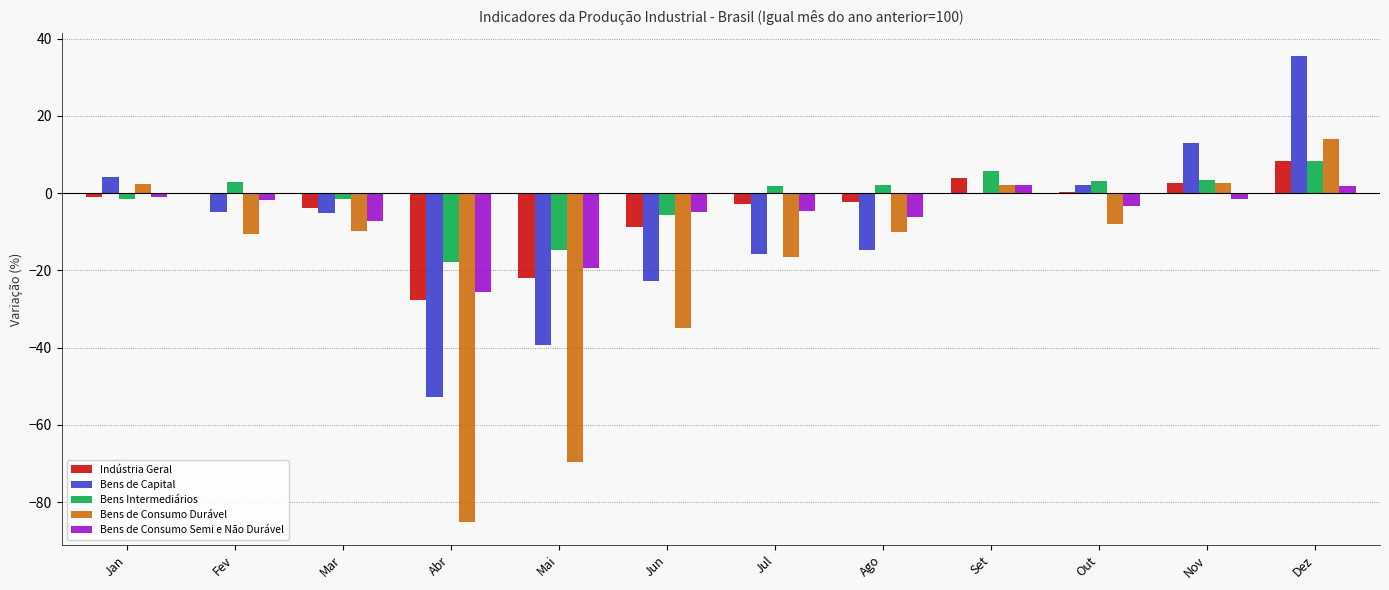

The value of Bens de Capital at Abr is -52.8. True or false?

True